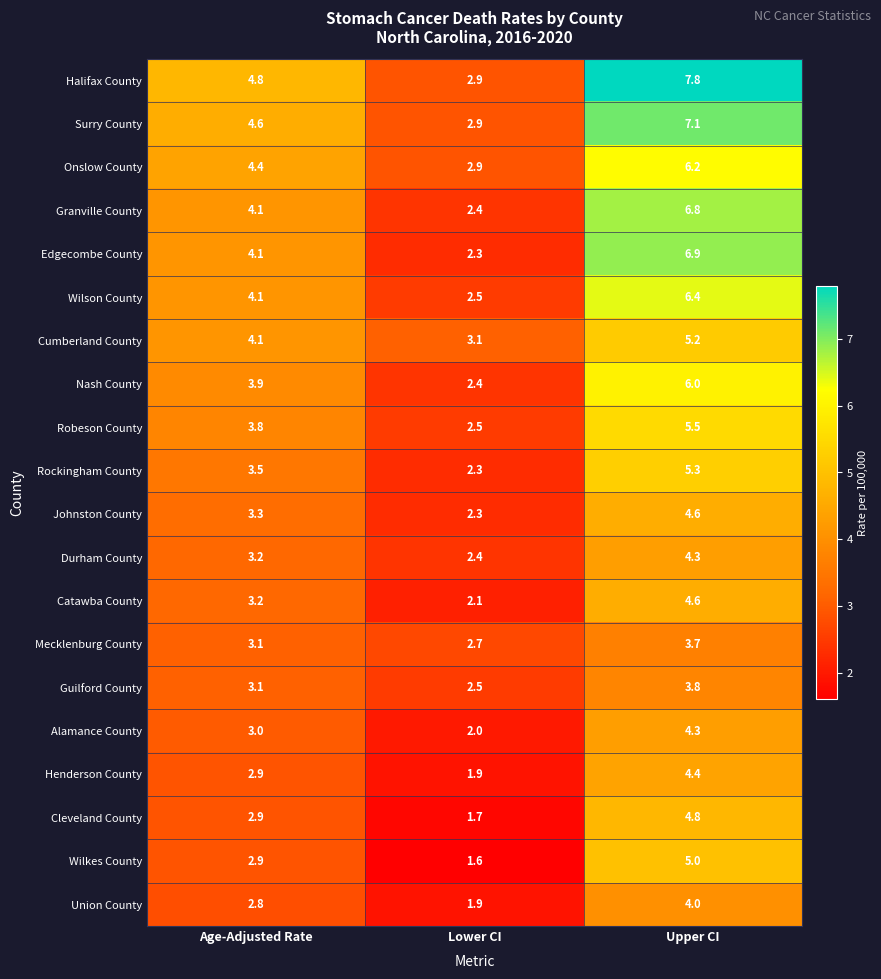

Rank the categories by Union County value from highest to lowest.

Upper CI, Age-Adjusted Rate, Lower CI